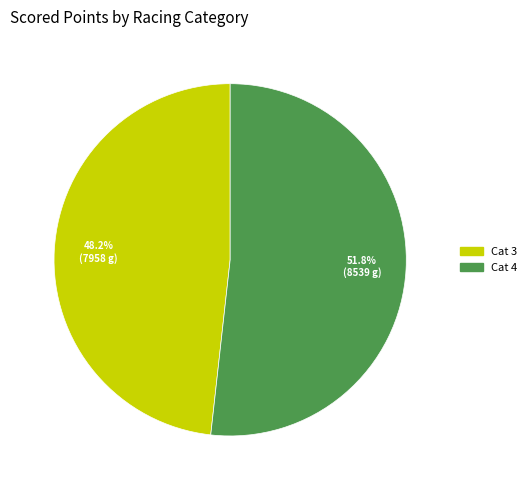

Is there a majority slice in this chart?

Yes